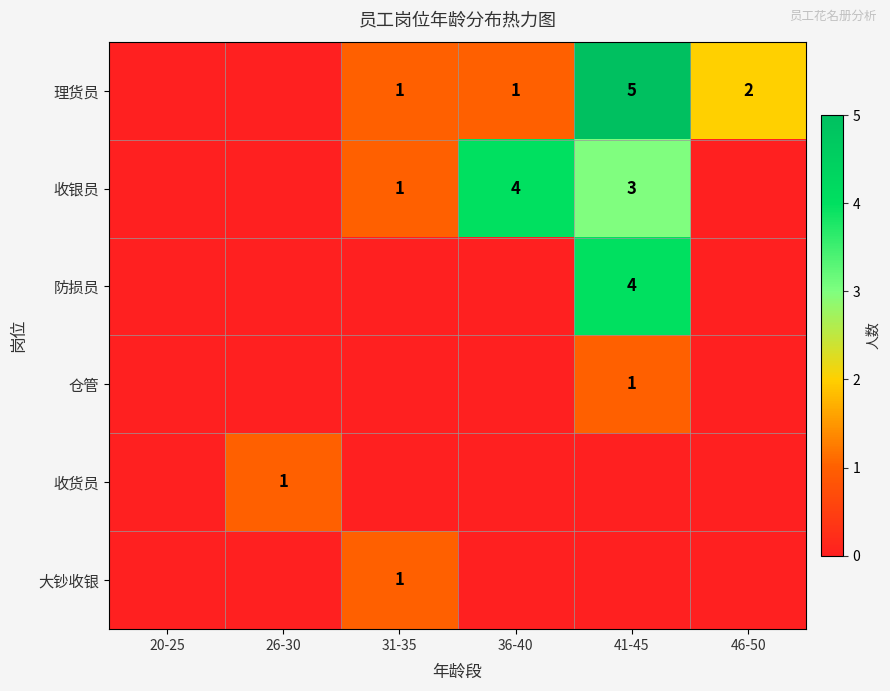

The 收银员 series shows 1 at 31-35. True or false?

True